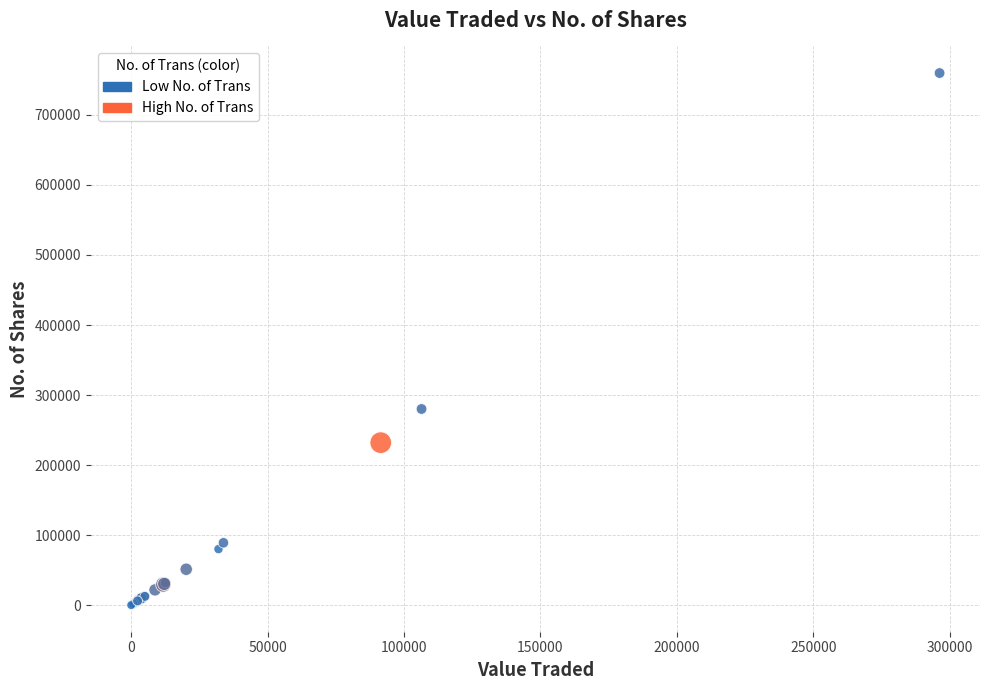

What Y value in the scatter plot is closest to 379905?

280075